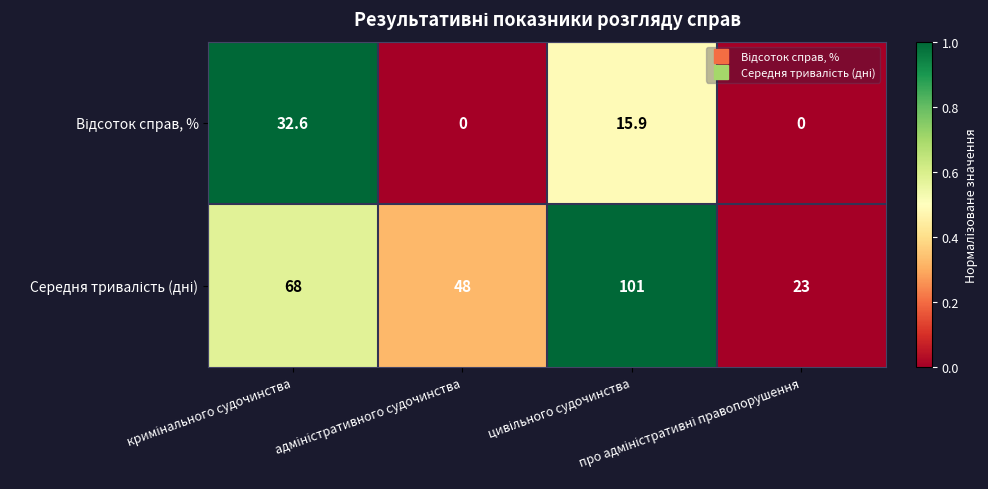

What is the greatest value displayed?

101.0